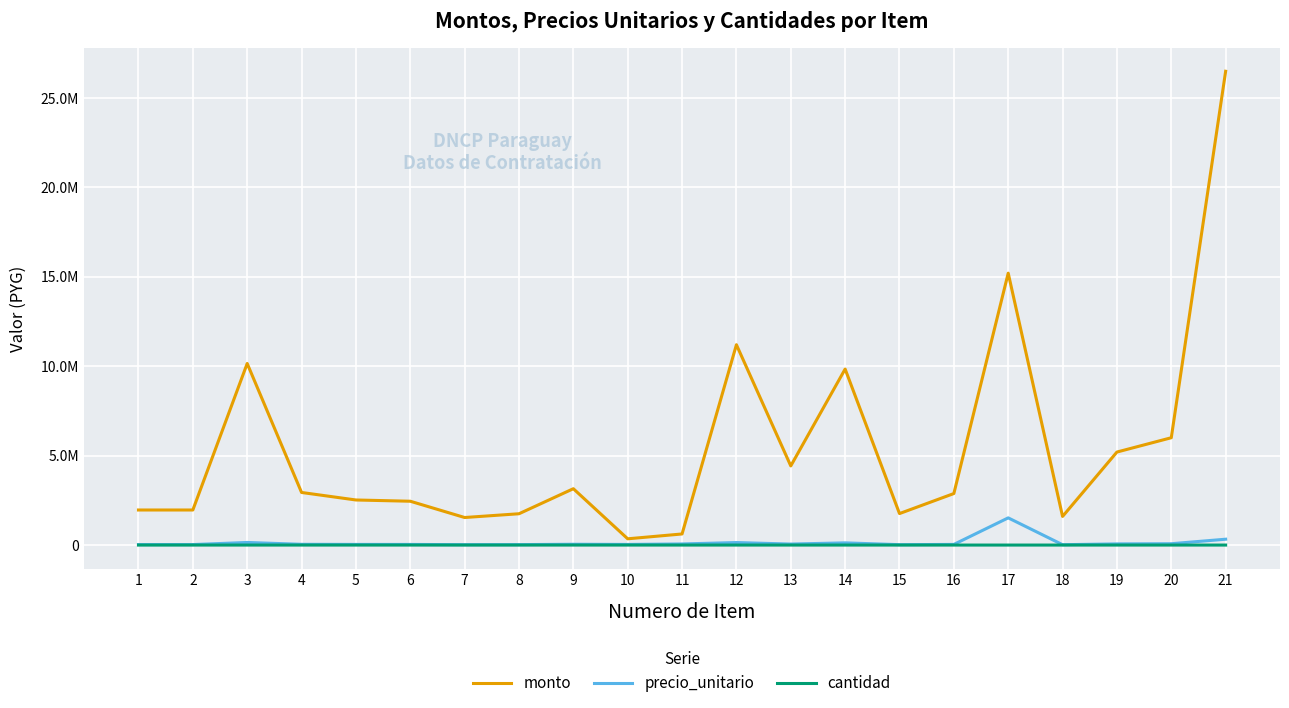

The precio_unitario series shows 123000 at 14. True or false?

True